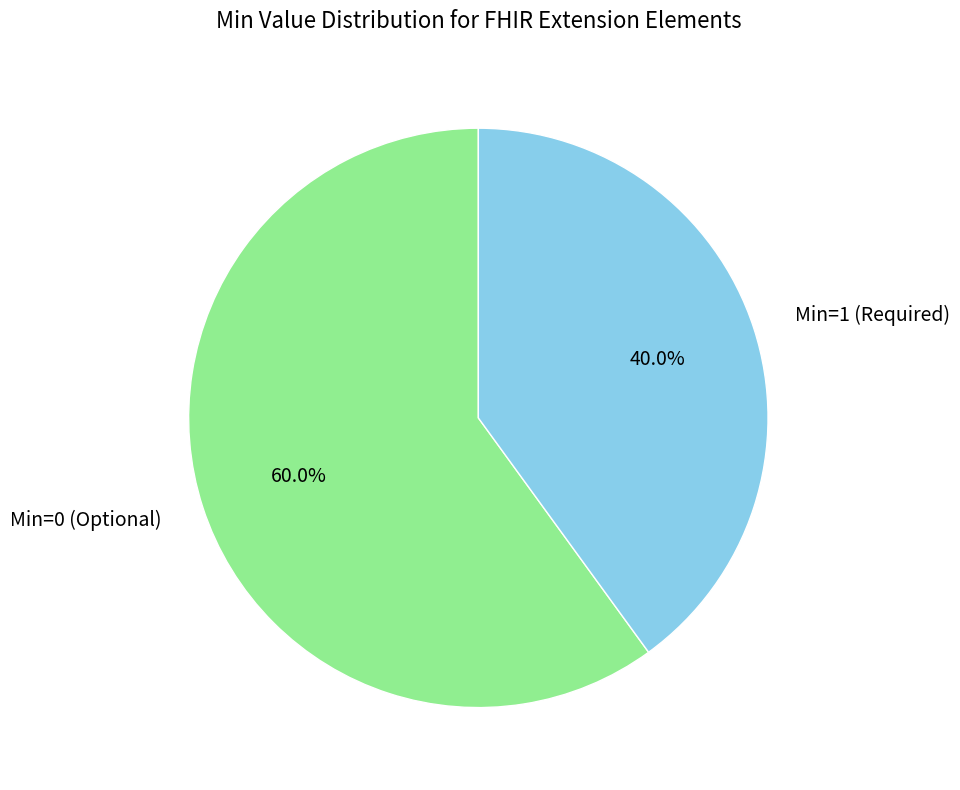

What percentage is NOT represented by Min=0 (Optional)?

40.0%